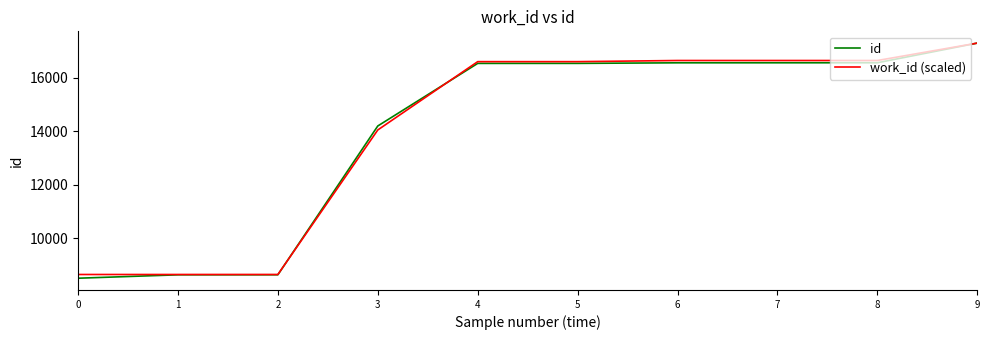

What is the approximate value of work_id (scaled) at 2?

8644.4